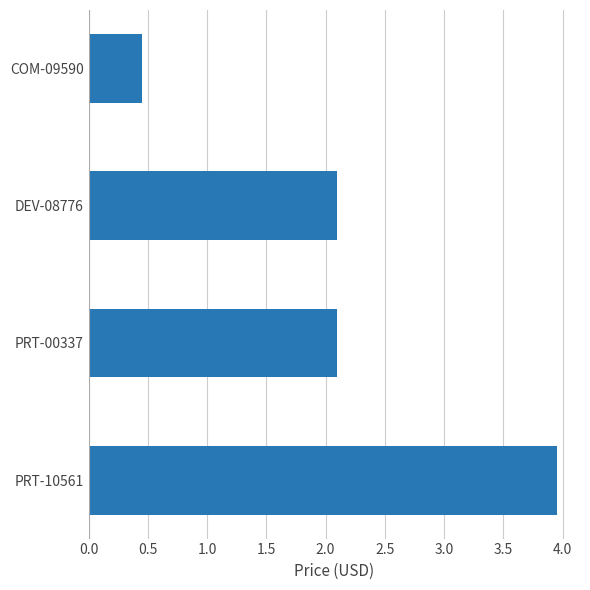

What value does the data have at PRT-00337?

2.1